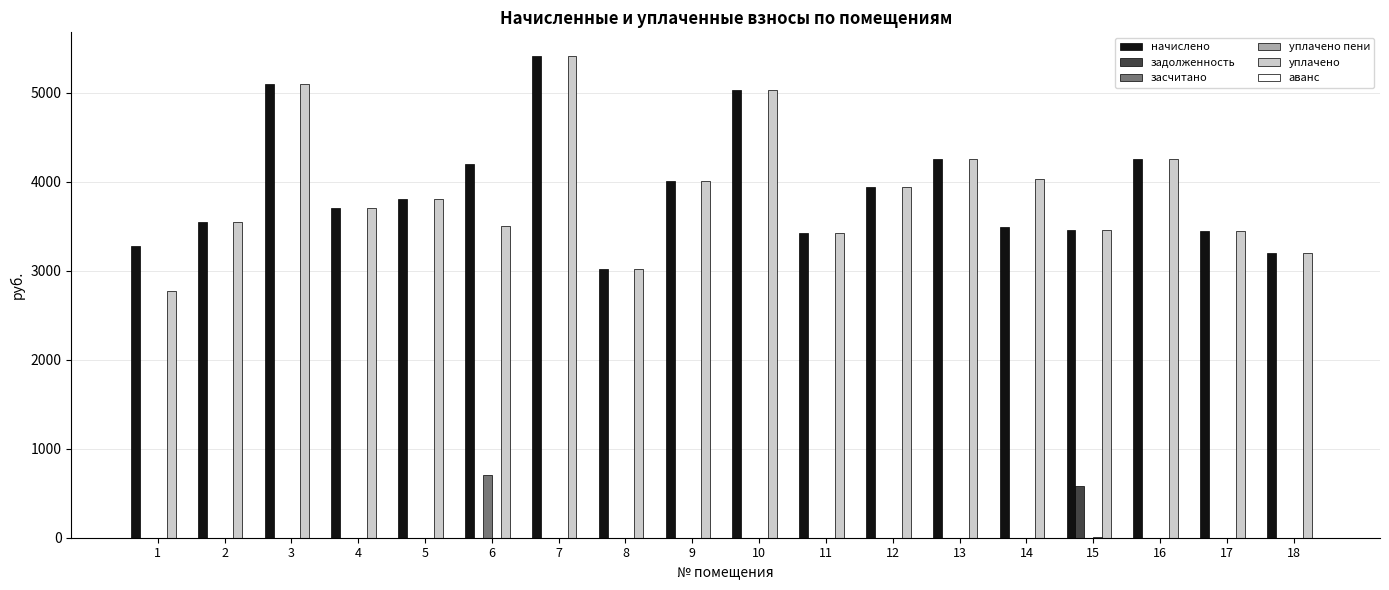

What is the sum of the начислено values at 5 and 16?

8056.4